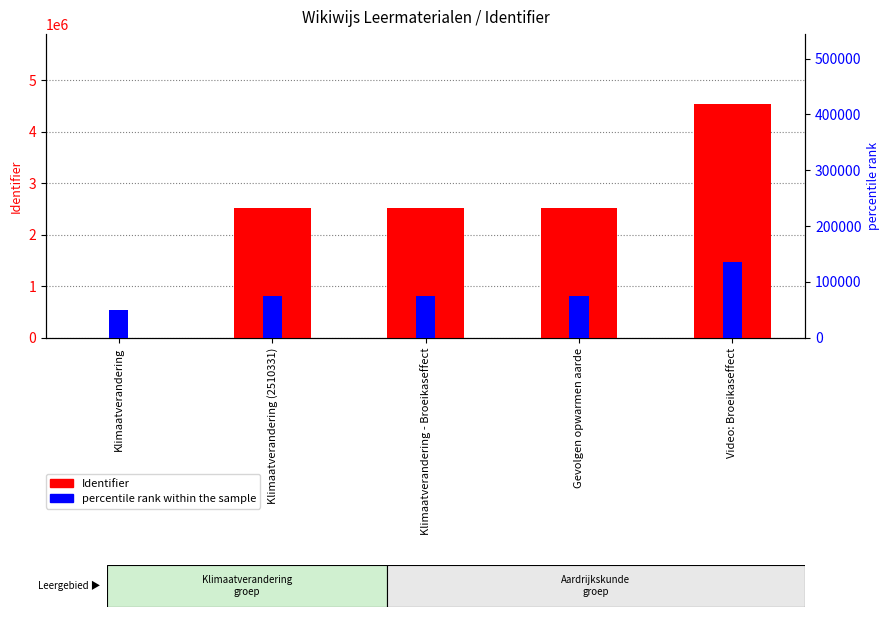

Which series has the largest total across all categories?

Identifier